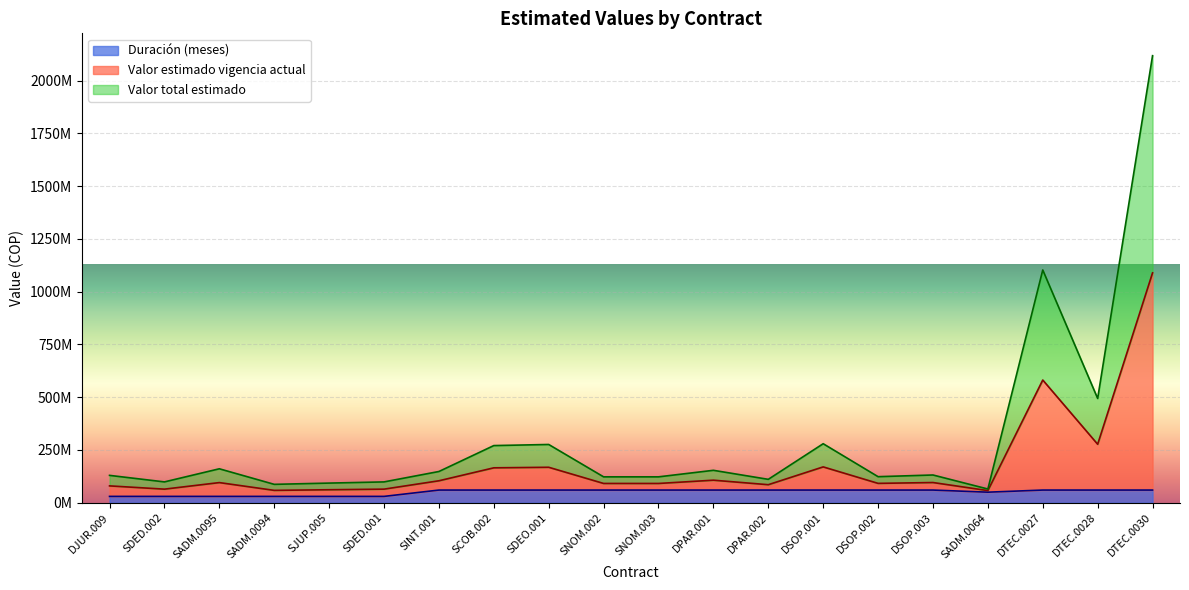

Reading right to left, list all the values displayed in this chart.

Valor total estimado: DTEC.0030=2118261950	DTEC.0028=494039472	DTEC.0027=1102826198	SADM.0064=64980000	DSOP.003=131416080	DSOP.002=123414250	DSOP.001=279599802	DPAR.002=110812584	DPAR.001=153600000	SNOM.003=122595432	SNOM.002=122595432	SDEO.001=276000000	SCOB.002=270795792	SINT.001=147979272	SDED.001=98663026	SJUP.005=93051450	SADM.0094=87086800	SADM.0095=160810750	SDED.002=98663026	DJUR.009=129600000
Valor estimado vigencia actual: DTEC.0030=1089130975	DTEC.0028=277019736	DTEC.0027=581413099	SADM.0064=57490000	DSOP.003=95708040	DSOP.002=91707125	DSOP.001=169799901	DPAR.002=85406292	DPAR.001=106800000	SNOM.003=91297716	SNOM.002=91297716	SDEO.001=168000000	SCOB.002=165397896	SINT.001=103989636	SDED.001=64331513	SJUP.005=61525725	SADM.0094=58543400	SADM.0095=95405375	SDED.002=64331513	DJUR.009=79800000
Duración (meses): DTEC.0030=60000000	DTEC.0028=60000000	DTEC.0027=60000000	SADM.0064=50000000	DSOP.003=60000000	DSOP.002=60000000	DSOP.001=60000000	DPAR.002=60000000	DPAR.001=60000000	SNOM.003=60000000	SNOM.002=60000000	SDEO.001=60000000	SCOB.002=60000000	SINT.001=60000000	SDED.001=30000000	SJUP.005=30000000	SADM.0094=30000000	SADM.0095=30000000	SDED.002=30000000	DJUR.009=30000000